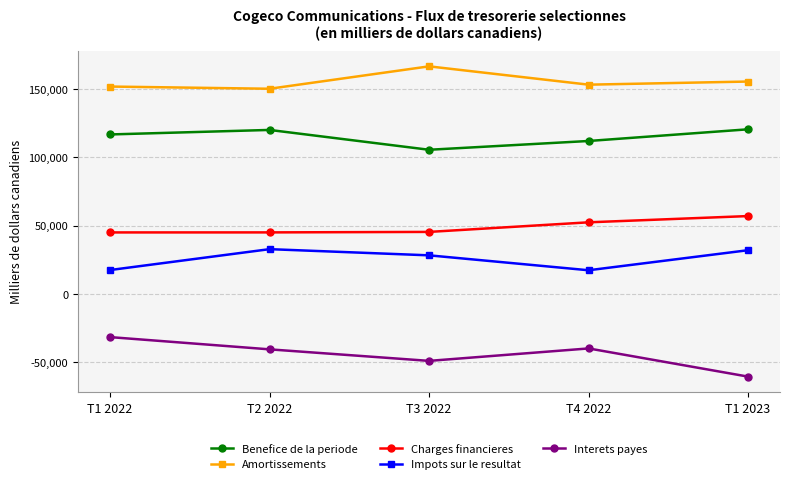

True or false: Amortissements has a value of 266756 at T1 2022.

False